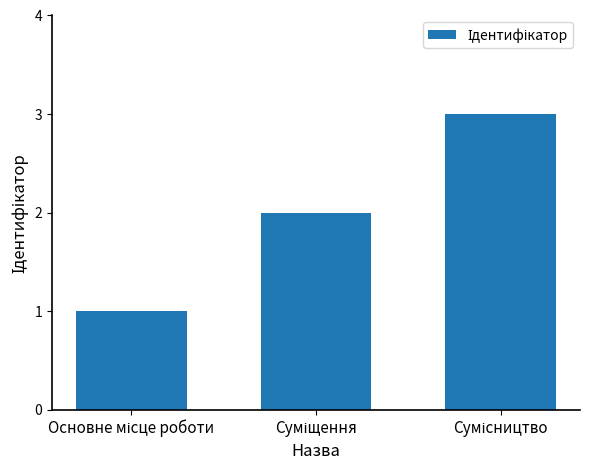

Reading right to left, what are all the values shown in this chart?

3	2	1